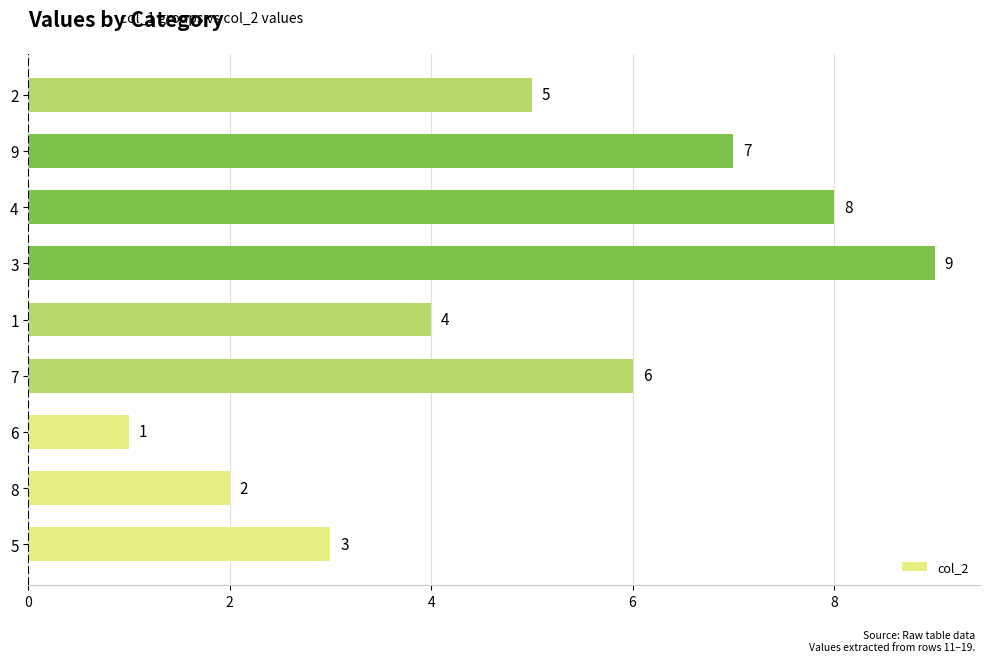

What is the change in value from 1 to 2?

+1